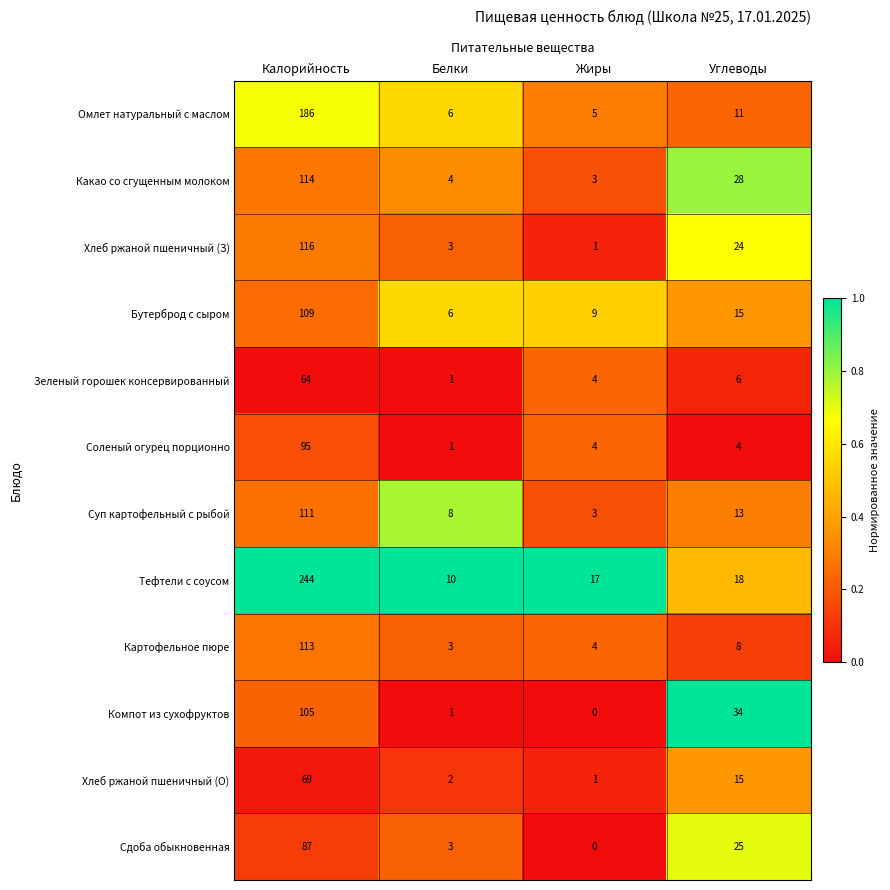

The Хлеб ржаной пшеничный (З) series shows 3 at Белки. True or false?

True